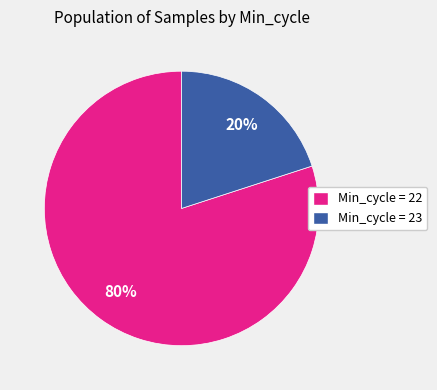

To the nearest percent, what is the difference between the largest and smallest slice percentages?

60%